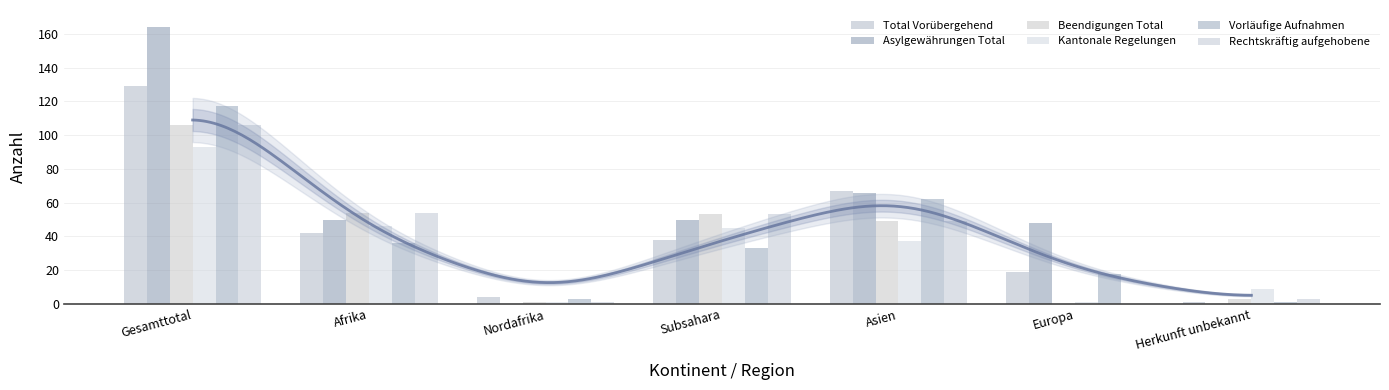

Where is Rechtskräftig aufgehobene nearest to the value 53?

Subsahara